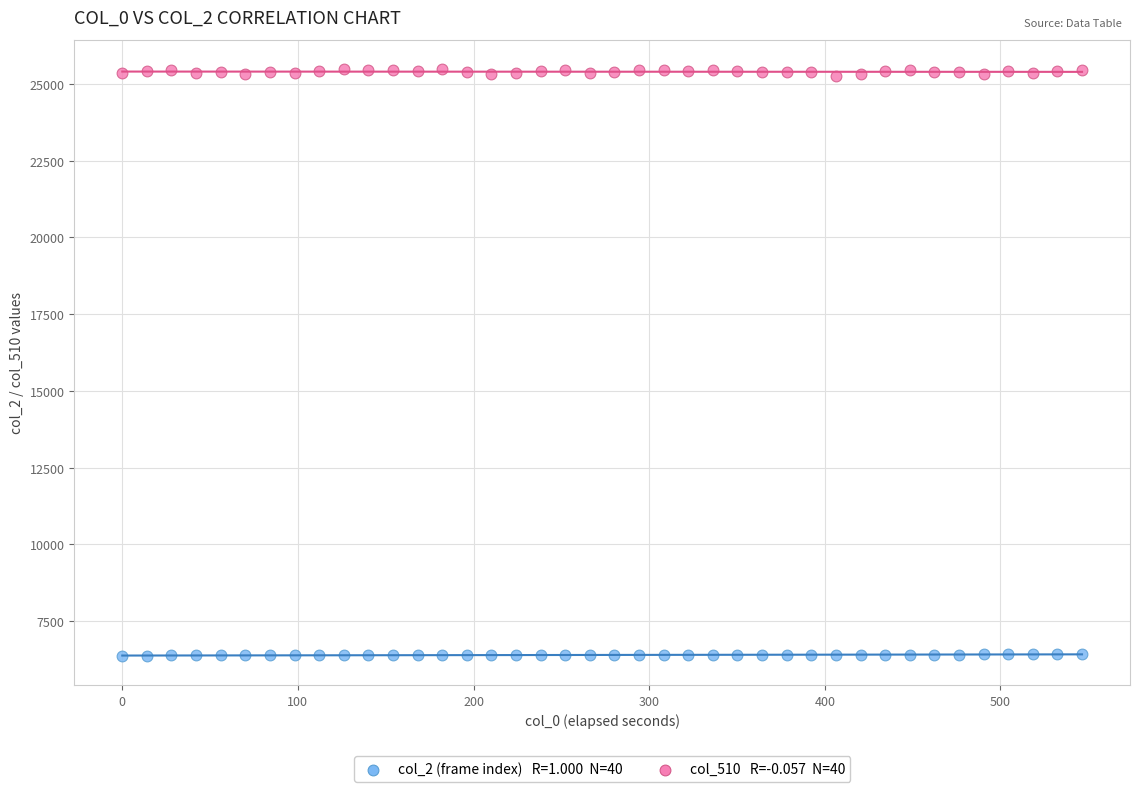

Across all data points, what is the range of Y values (max minus min)?

19106